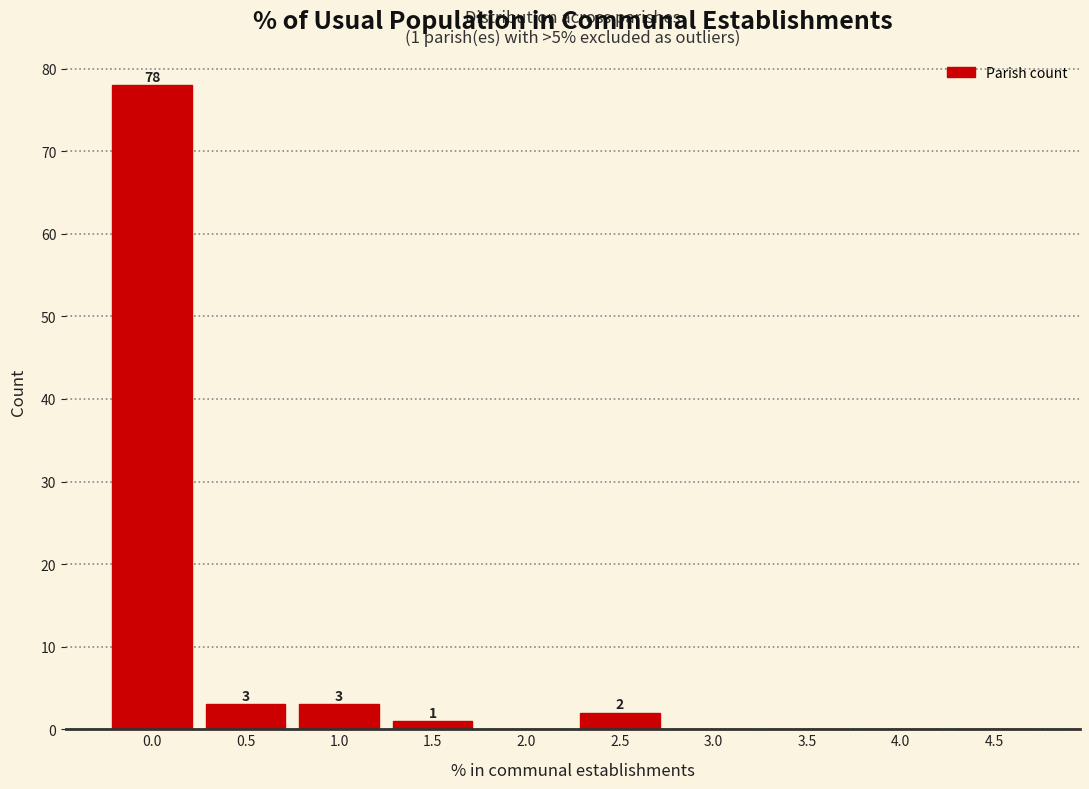

Reading left to right, transcribe all the data shown in this chart.

0.0=78	0.5=3	1.0=3	1.5=1	2.0=0	2.5=2	3.0=0	3.5=0	4.0=0	4.5=0